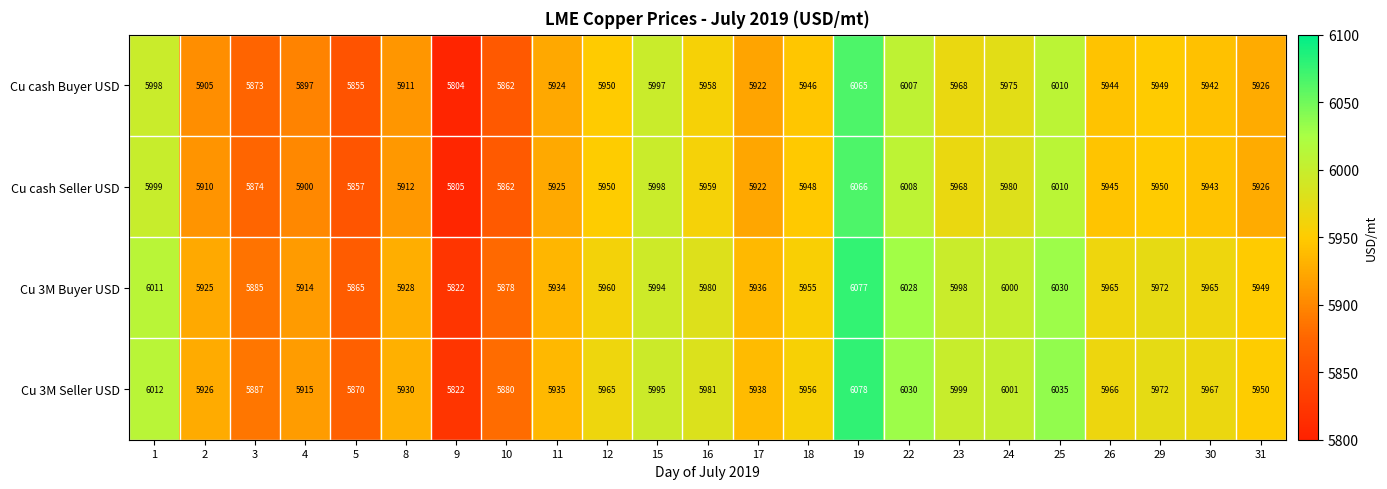

List the series in order of their peak value, lowest first.

Cu cash Buyer USD, Cu cash Seller USD, Cu 3M Buyer USD, Cu 3M Seller USD